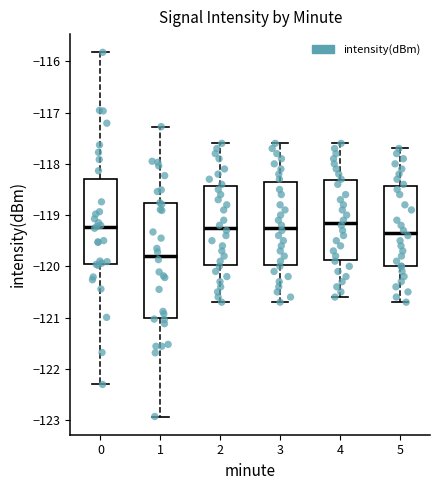

Where is the lower edge of the box at x = 3 on the y-axis? The values are not printed on the chart, so give them approximately, as read against the axis.

-120.0